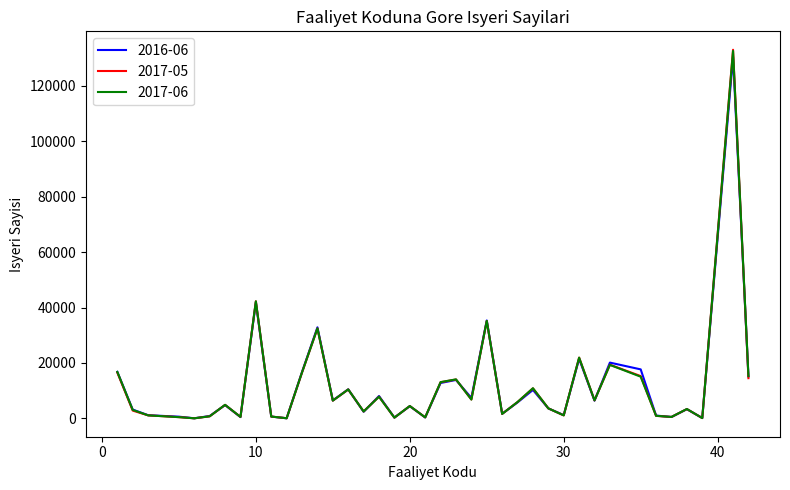

Rank the series by their average value, from highest to lowest.

2016-06, 2017-06, 2017-05